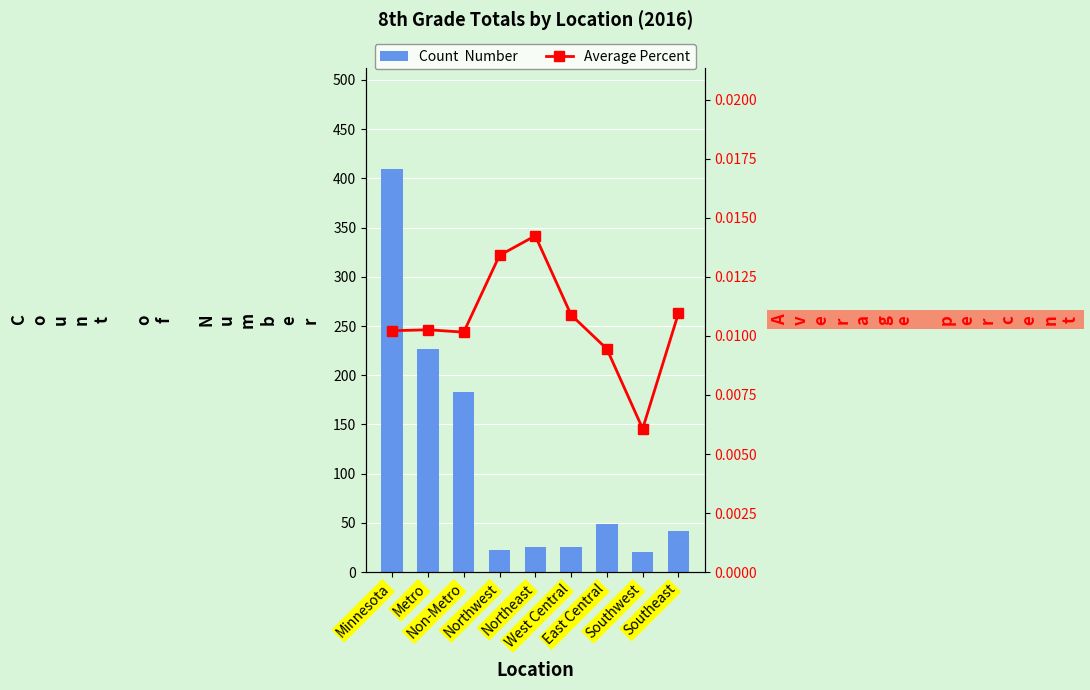

How many groups of bars are there?

9